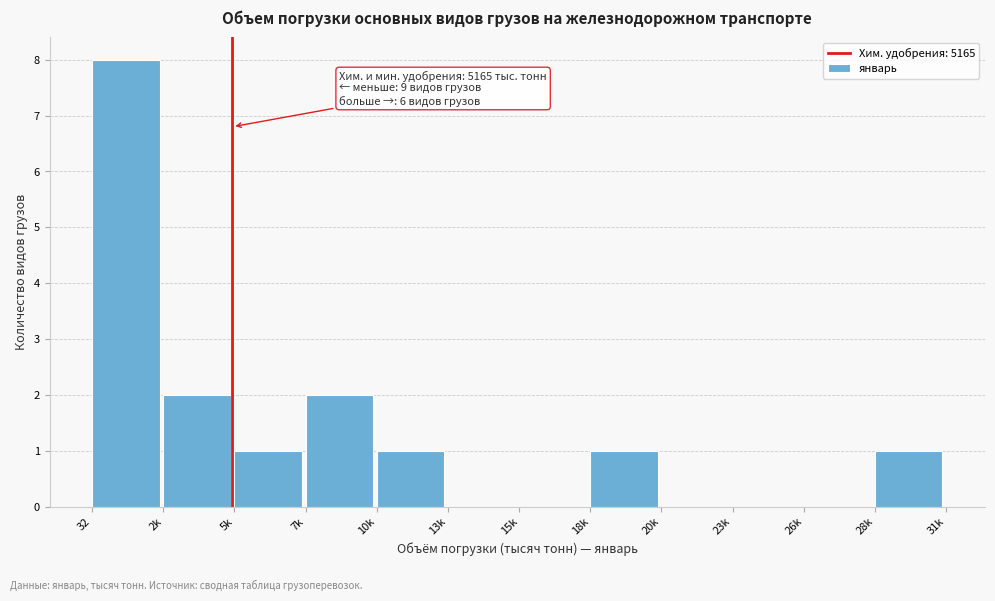

Reading left to right, list all the values displayed in this chart.

32=8	2k=2	5k=1	7k=2	10k=1	13k=0	15k=0	18k=1	20k=0	23k=0	26k=0	28k=1